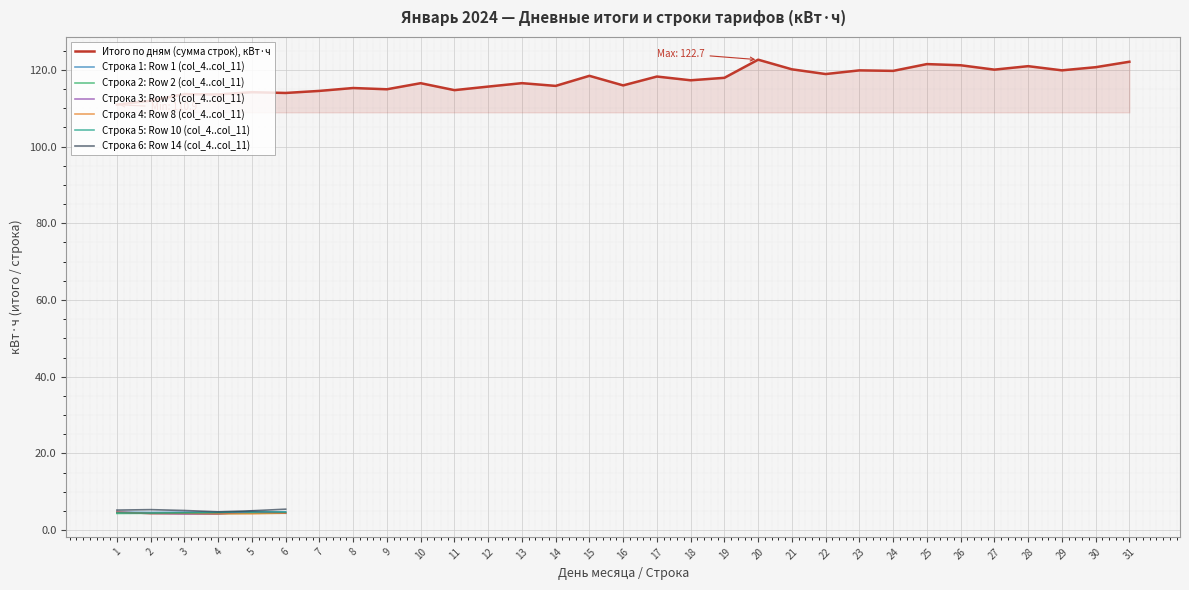

What is the value of the Row 14 (col_4..col_11) point at the 4th from the left?

4.8